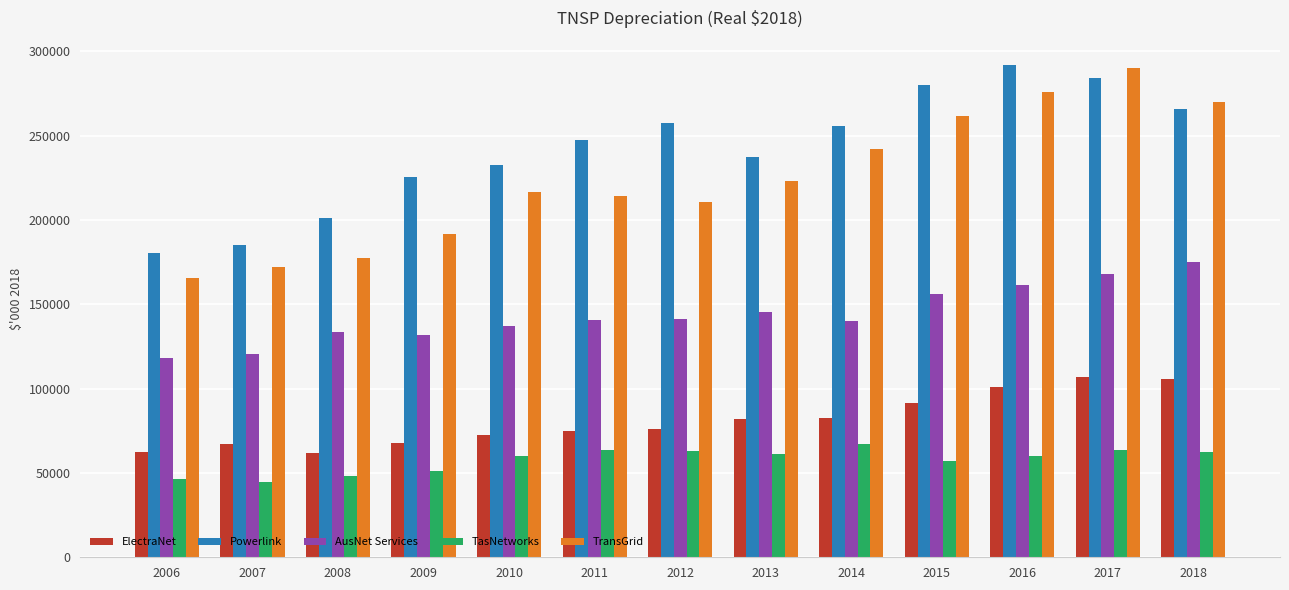

Does the chart contain stacked bars?

No